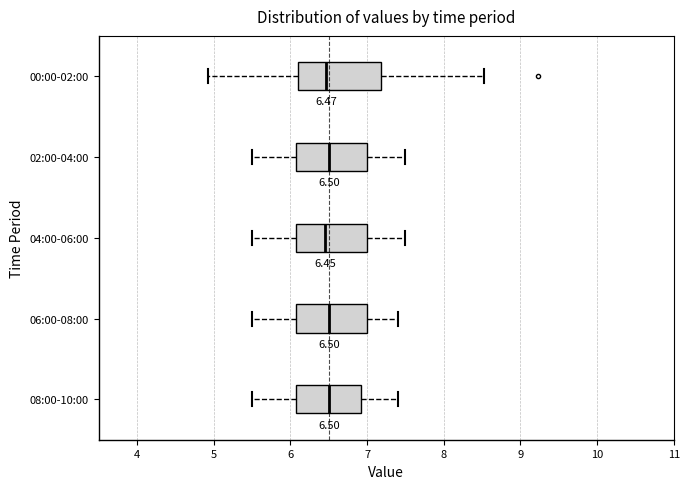

Which box is the widest, from its left edge to its right edge?

00:00-02:00